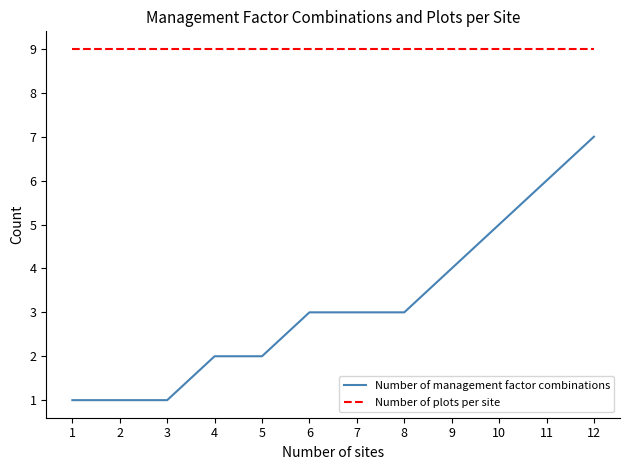

At 5, list the series in order from smallest to largest.

Number of management factor combinations, Number of plots per site